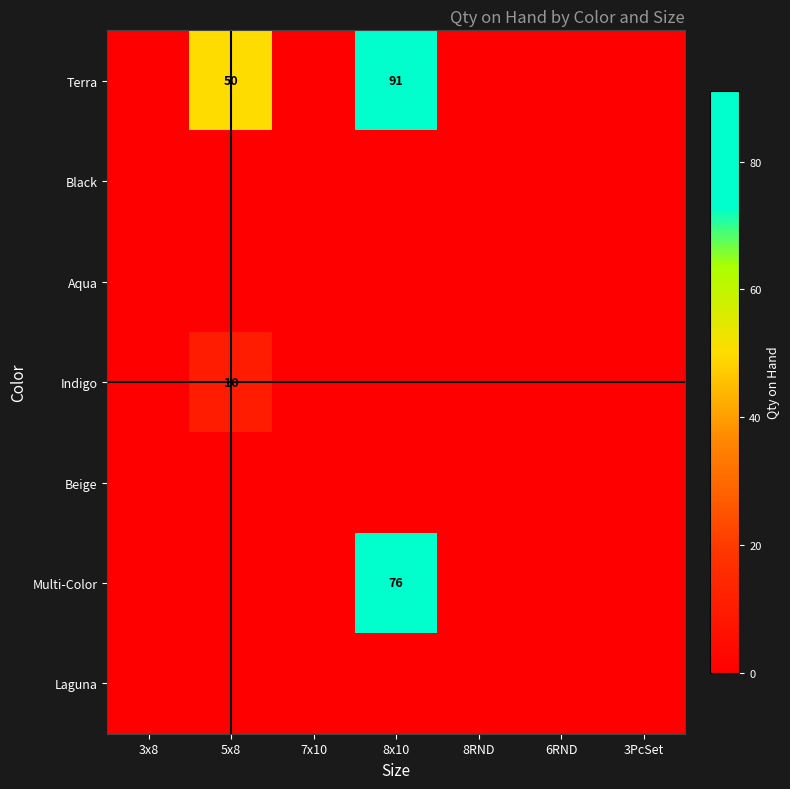

Which label corresponds to the largest value in the chart?

8x10